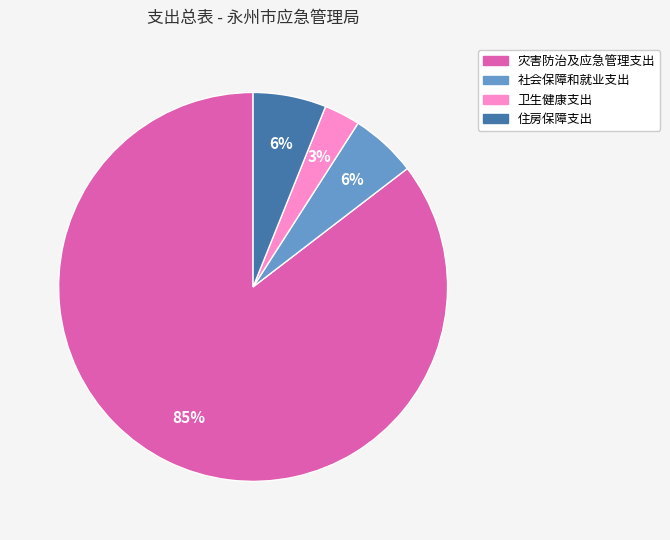

How many slices are in this pie chart?

4